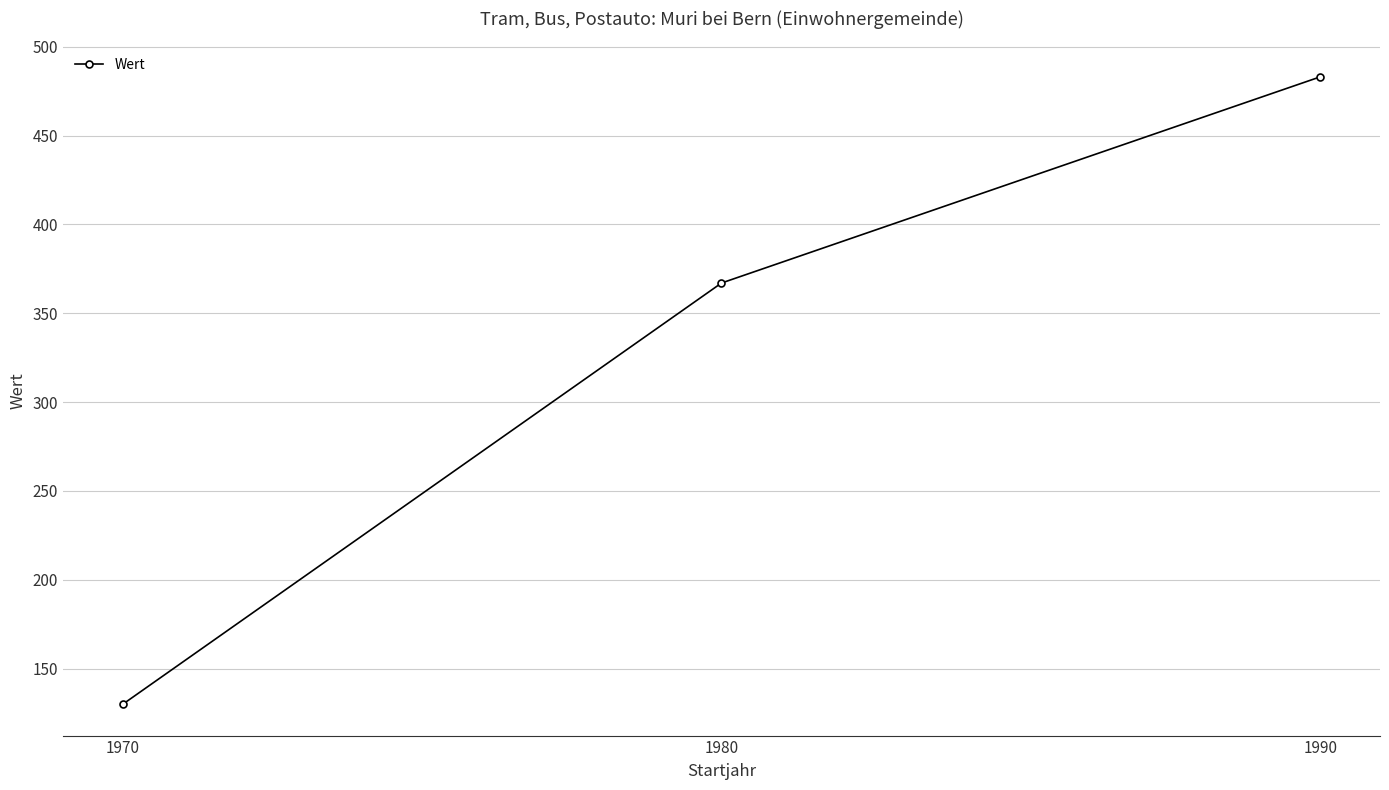

Reading left to right, list all the values displayed in this chart.

1970=130	1980=367	1990=483